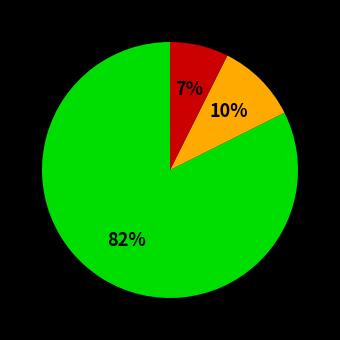

To the nearest percent, what is the average slice percentage?

33%